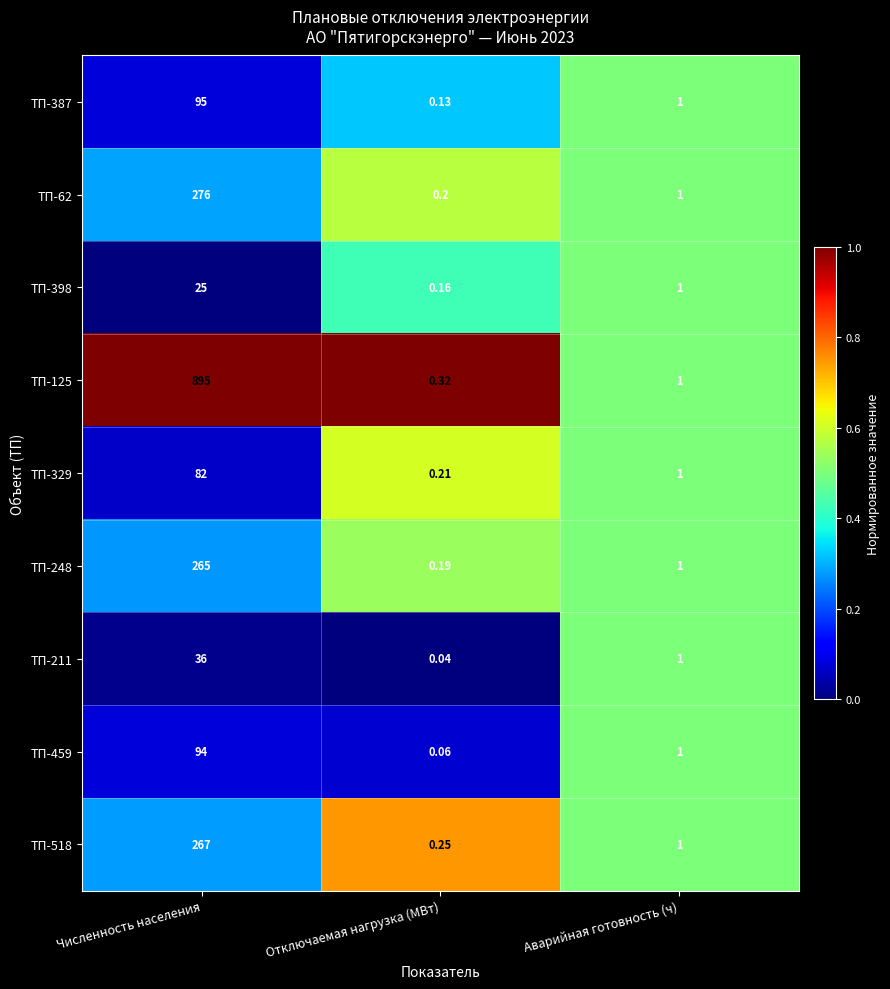

What is the total value across all series at Аварийная готовность (ч)?

9.0